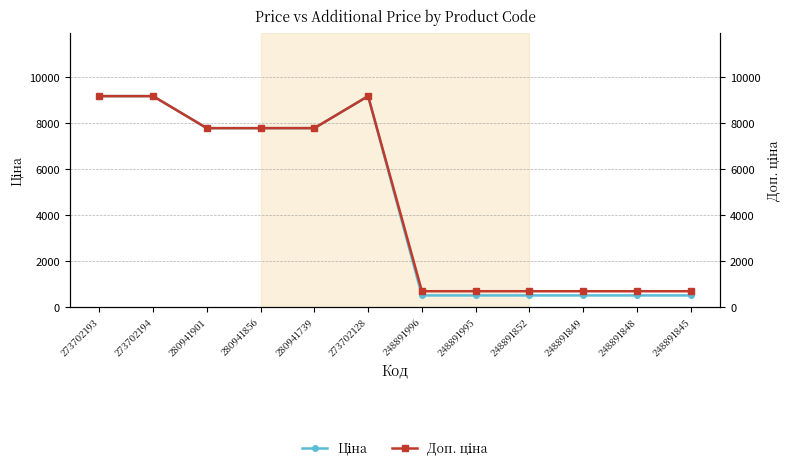

At 273702128, list the series in order from largest to smallest.

Ціна, Доп. ціна